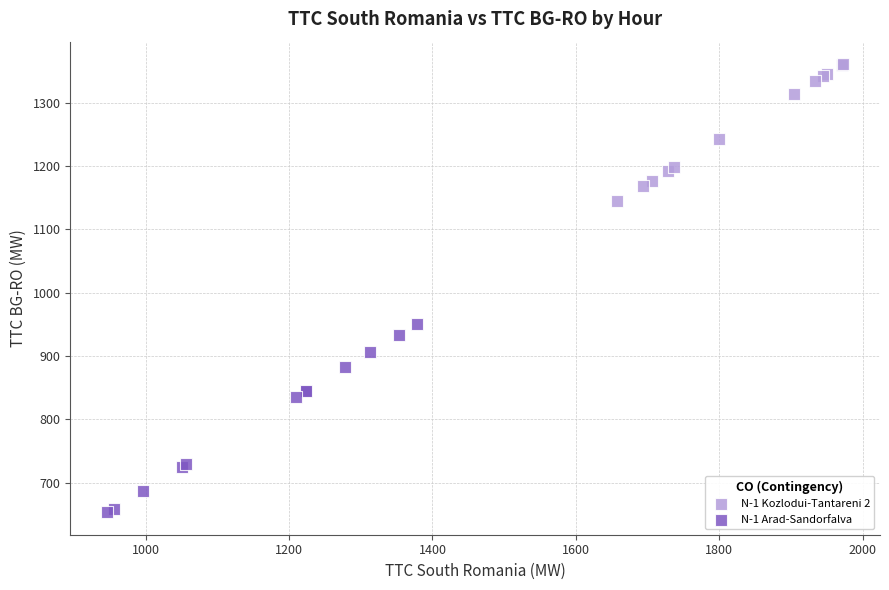

Which series contains the lowest Y value?

N-1 Arad-Sandorfalva